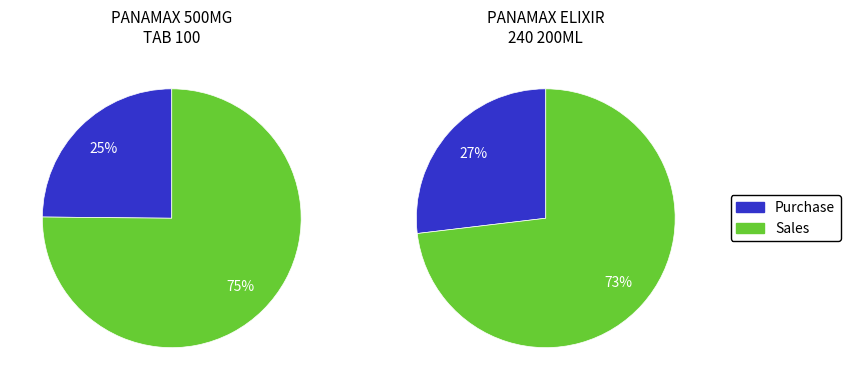

Which category has the biggest portion of the pie?

Sales